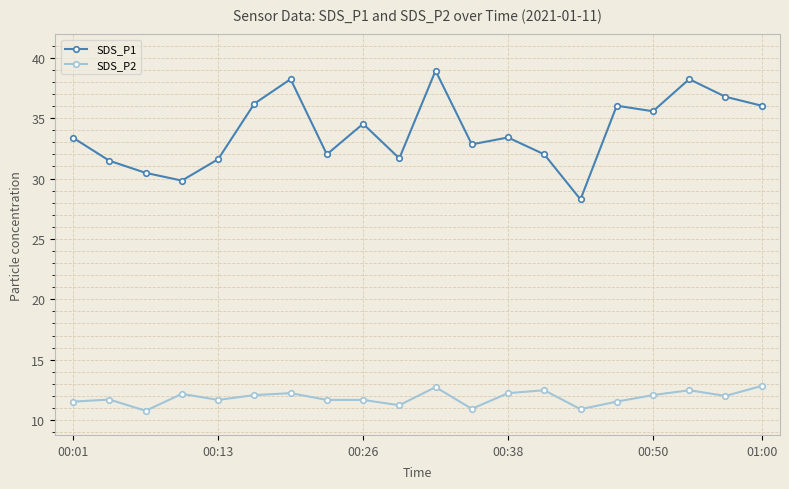

True or false: SDS_P2 and SDS_P1 intersect in this chart.

False